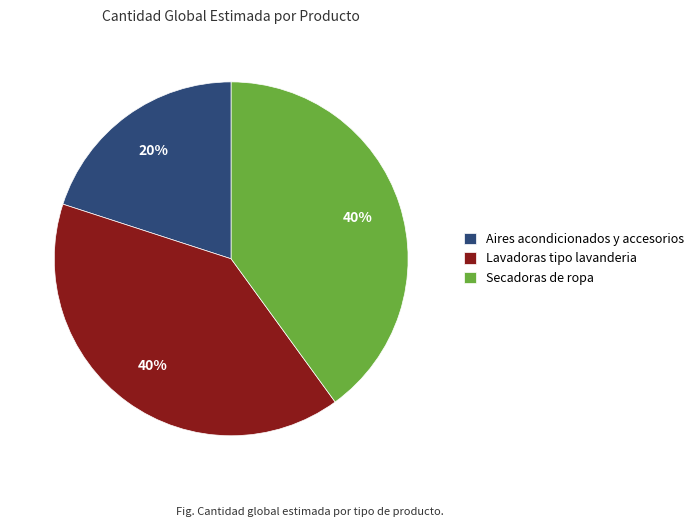

Is the sum of Secadoras de ropa and Aires acondicionados y accesorios greater than half?

Yes